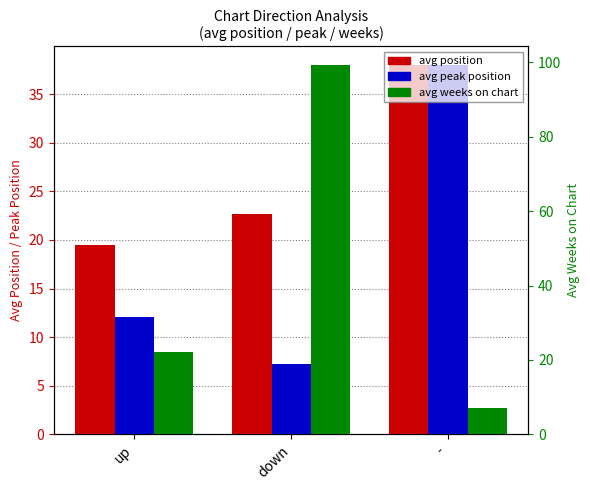

At how many categories does at least one series exceed 78?

1